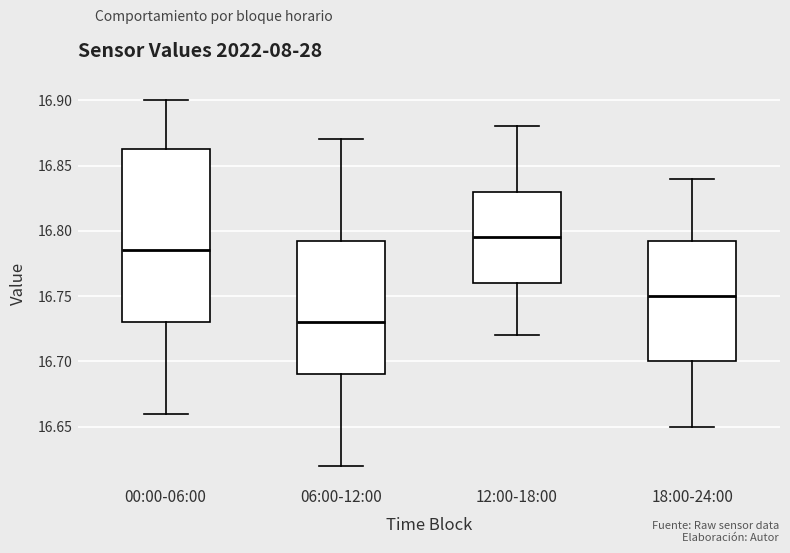

Reading left to right, read every box against the y-axis: the position of its median line, the range the box covers, and the ends of its whiskers. The values are not printed on the chart, so give them approximately, as read against the axis.

00:00-06:00: median 16.785, box 16.730 to 16.865, whiskers 16.660 to 16.900
06:00-12:00: median 16.730, box 16.690 to 16.795, whiskers 16.620 to 16.870
12:00-18:00: median 16.795, box 16.760 to 16.830, whiskers 16.720 to 16.880
18:00-24:00: median 16.750, box 16.700 to 16.795, whiskers 16.650 to 16.840